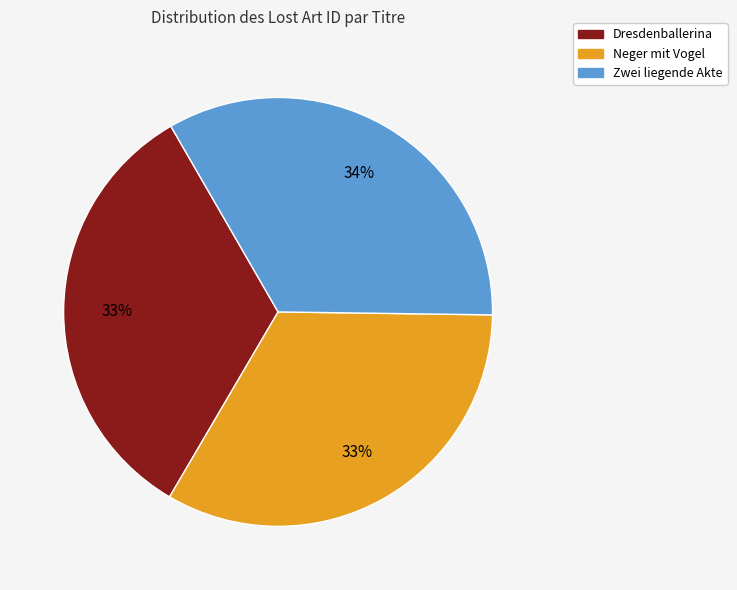

To the nearest percent, what portion does Neger mit Vogel represent?

33%